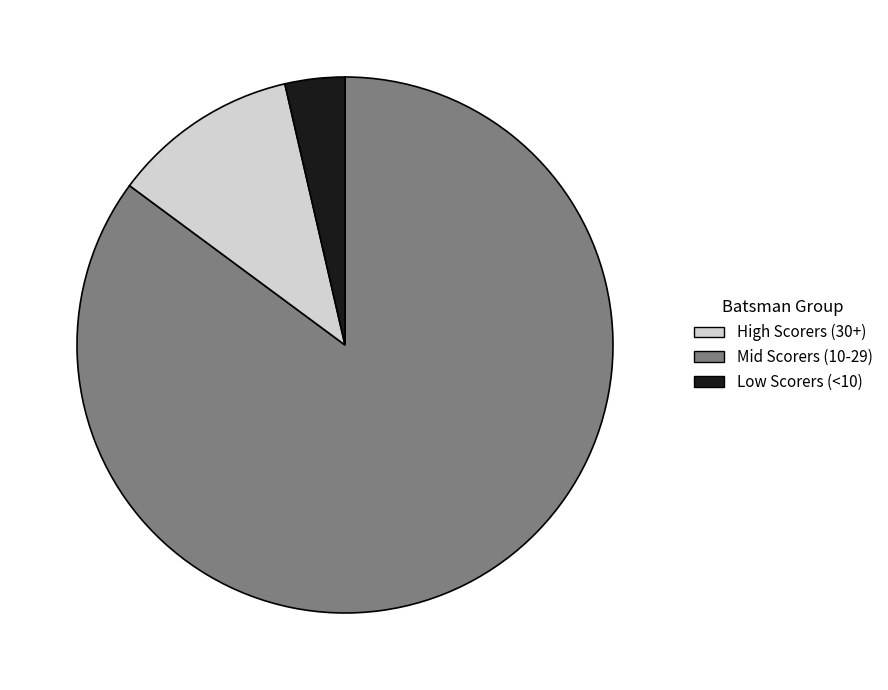

Is it true that Mid Scorers (10-29) is 1% of the pie?

False